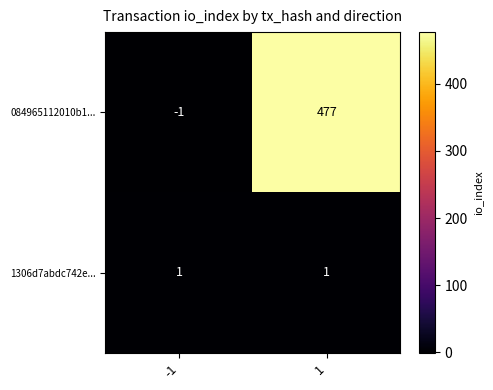

At how many categories does at least one series exceed 174?

1